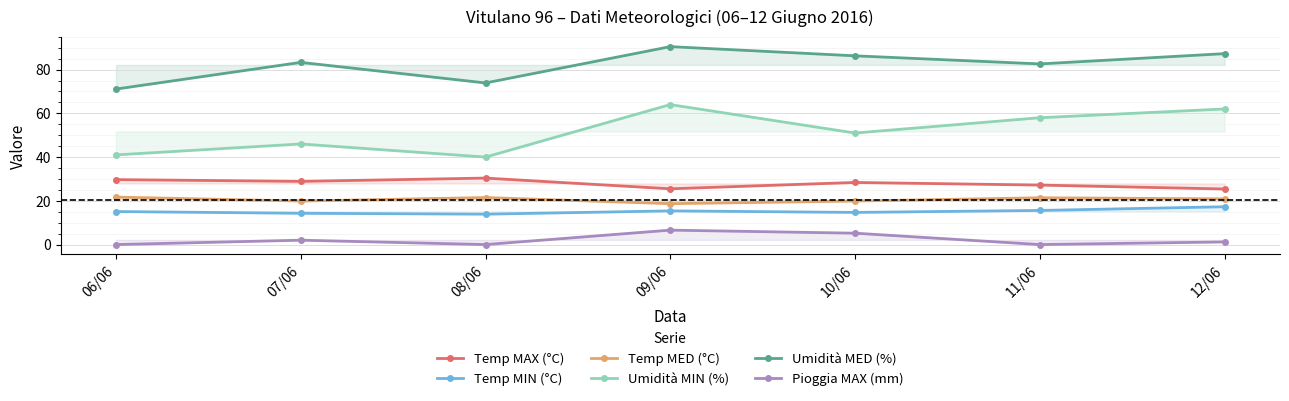

True or false: Temp MED (°C) has a value of 21.7 at 06/06.

True